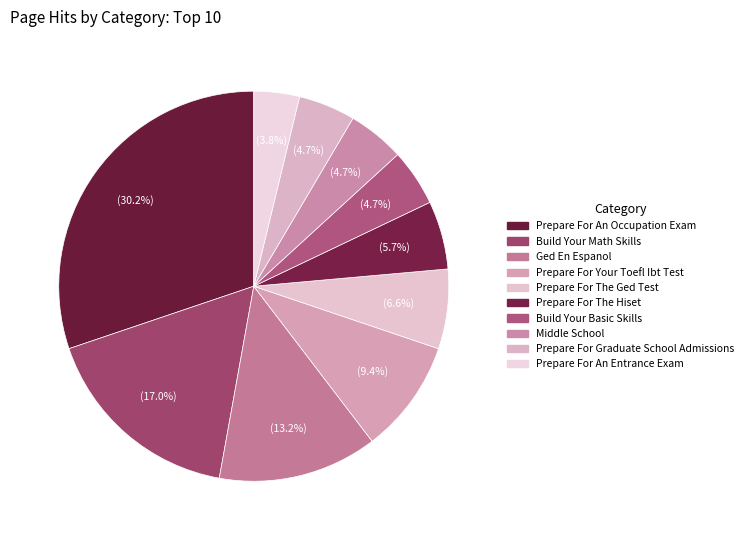

The Middle School slice represents 1% of the pie. True or false?

False